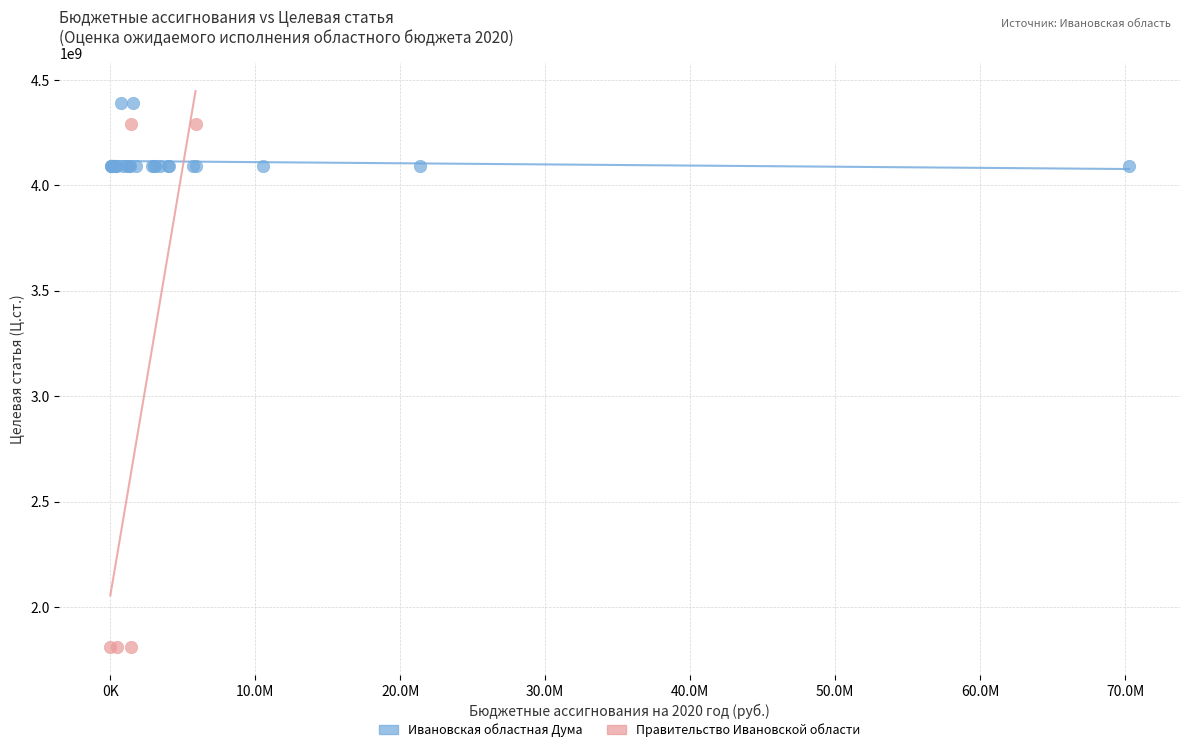

Which series reaches the minimum Y coordinate?

Правительство Ивановской области